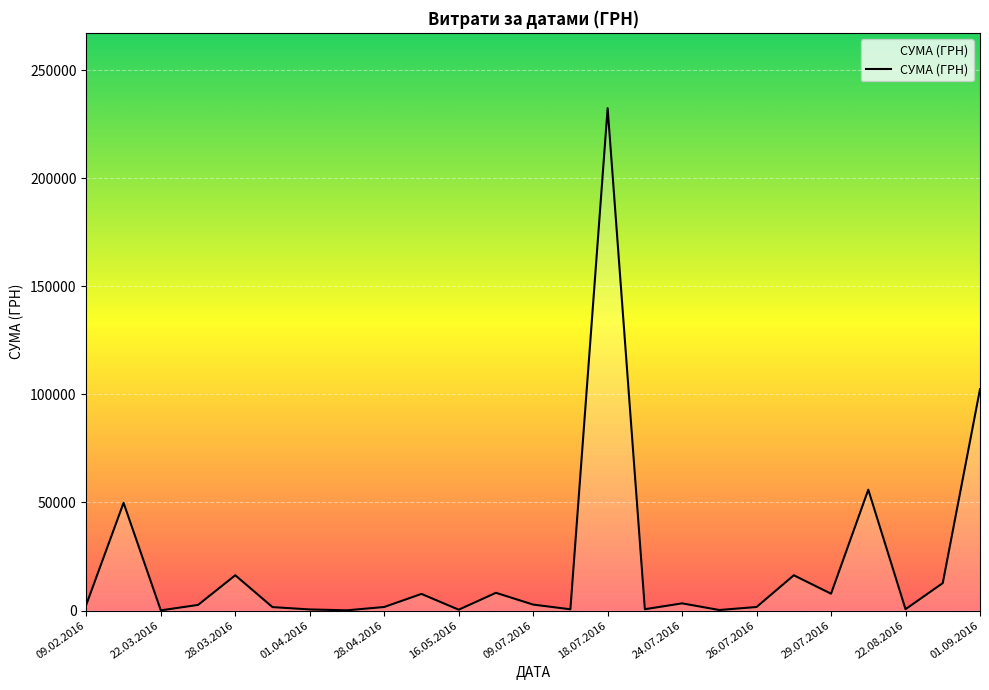

How many series are shown in this chart?

1